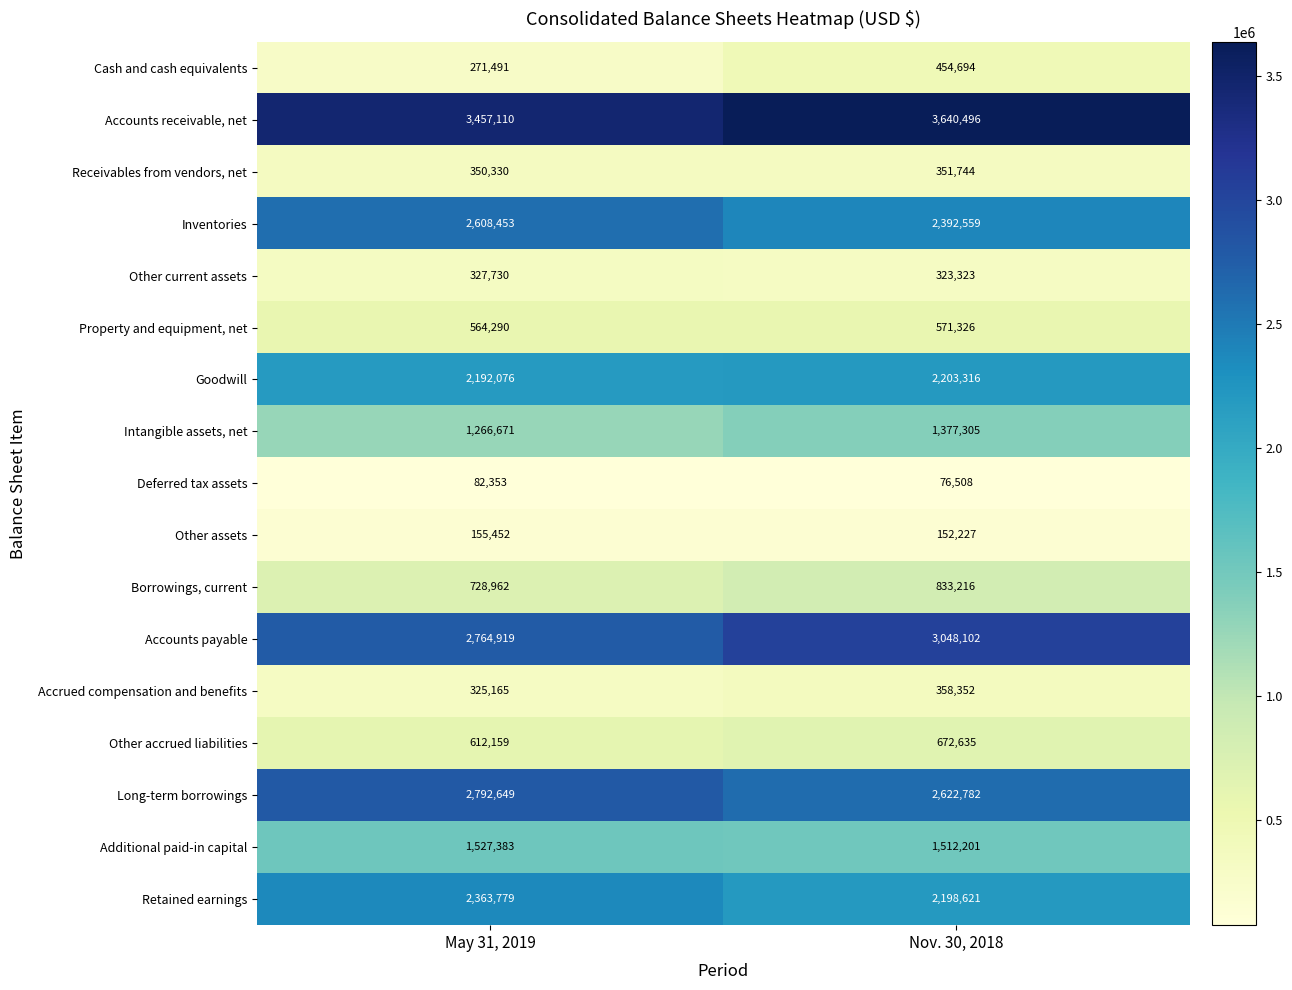

What is the sum of all Accounts payable values?

5813021